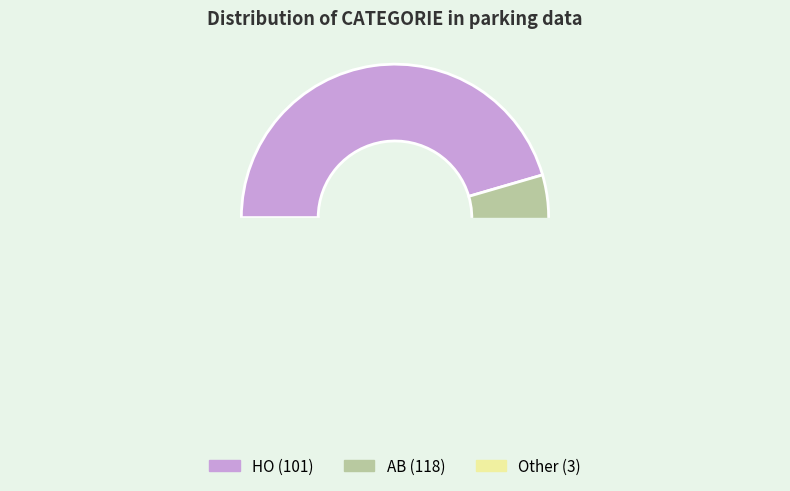

Which slice is the smallest?

Other